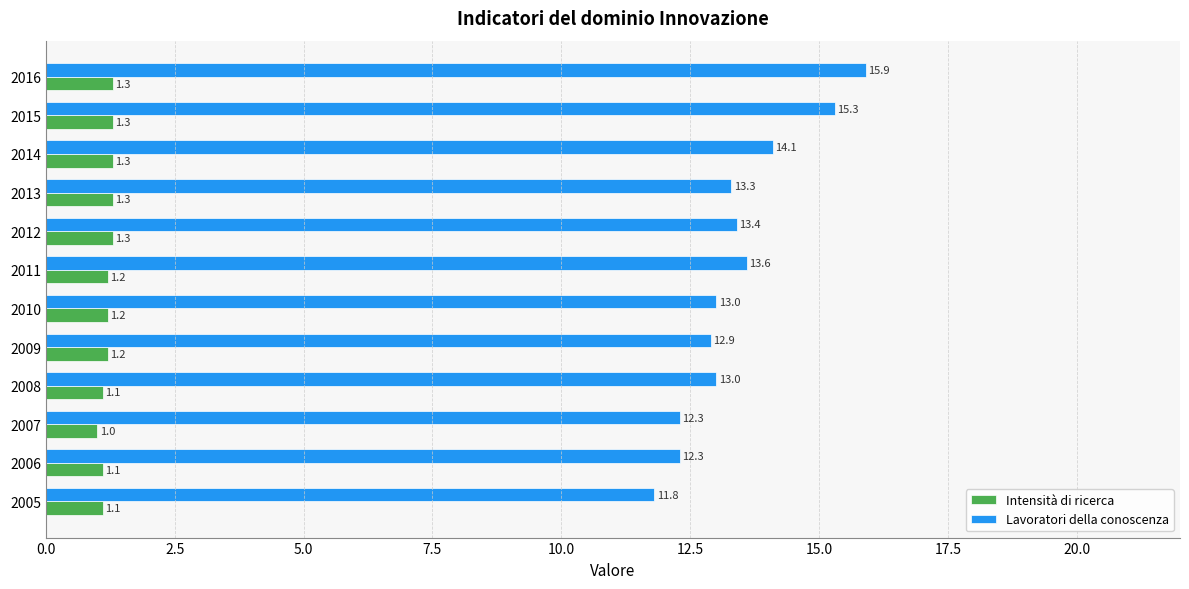

Count the number of data series in this chart.

2